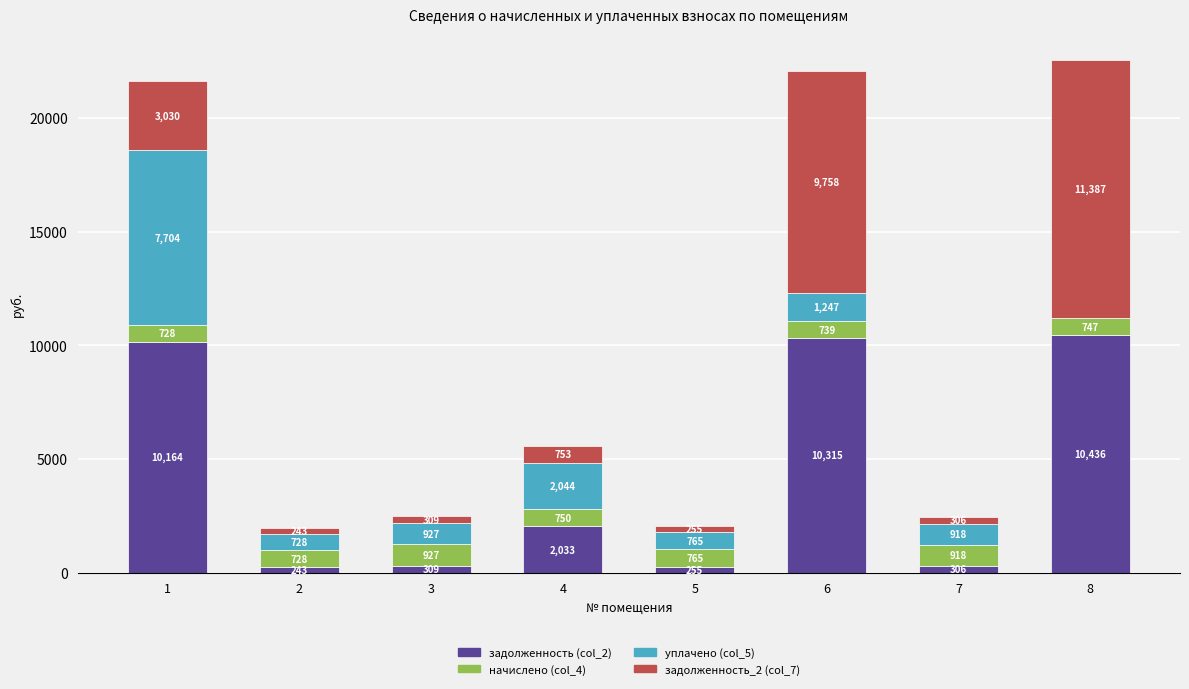

At which label is задолженность (col_2) closest to 5339?

4